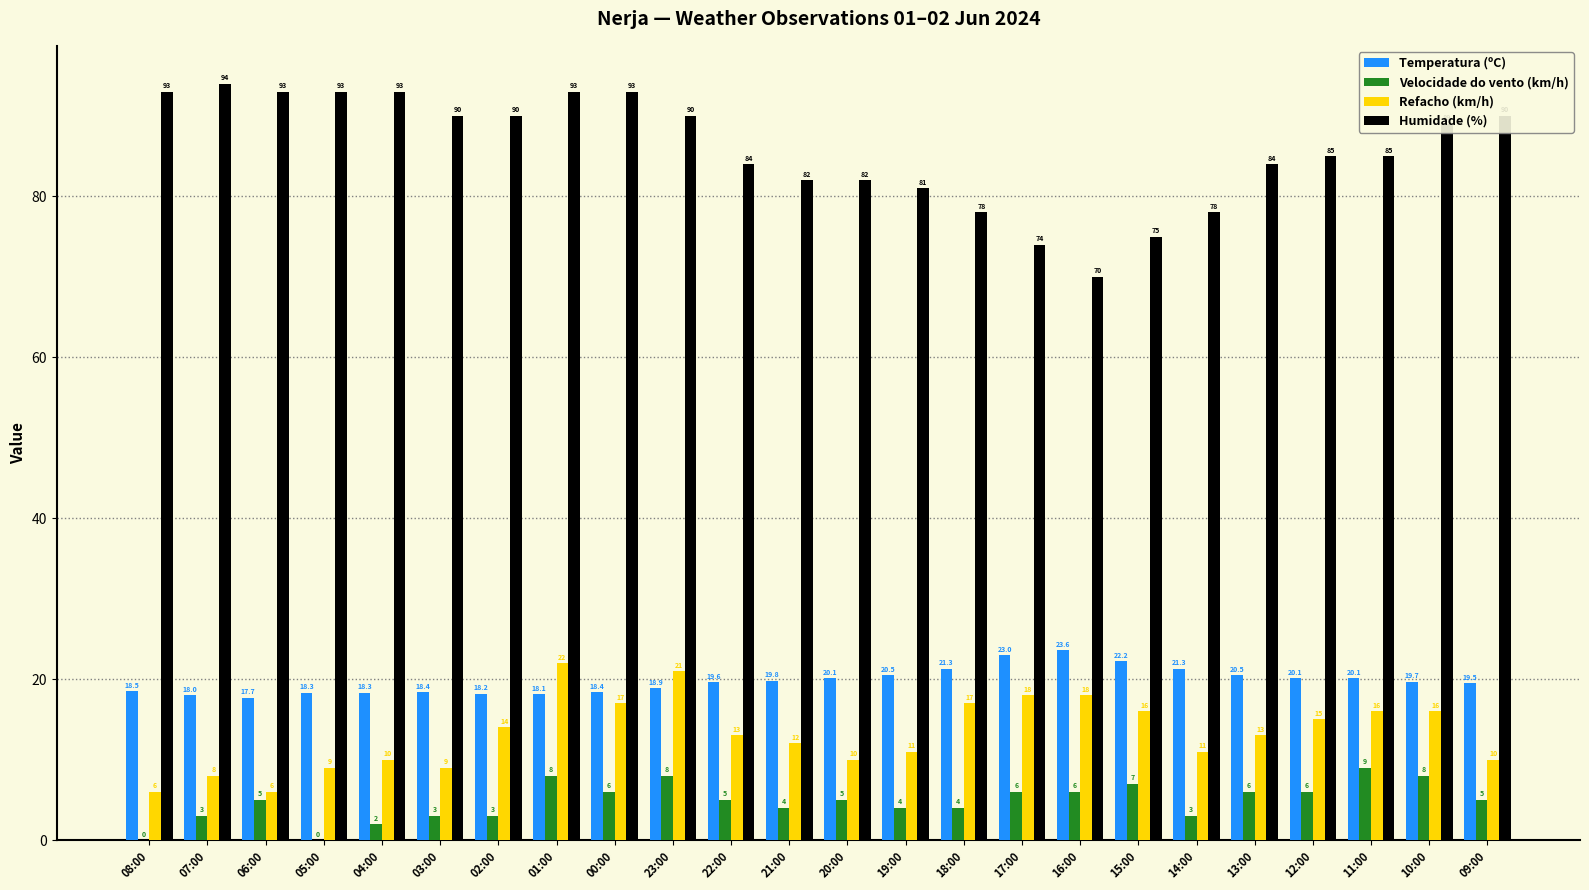

What is the greatest value displayed?

94.0